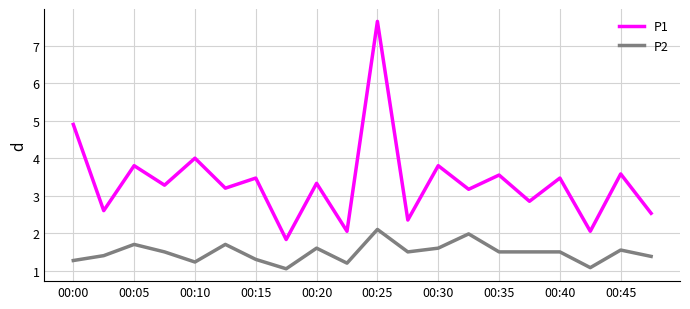

Does the chart have visible grid lines?

Yes